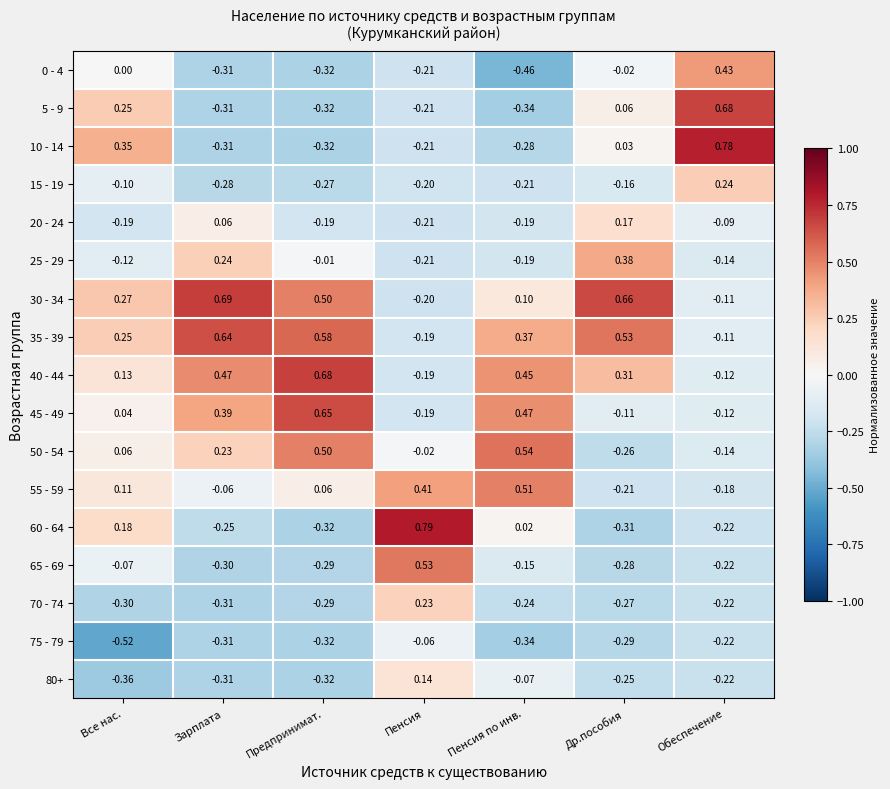

At which category is the sum across all series the highest?

Обеспечение